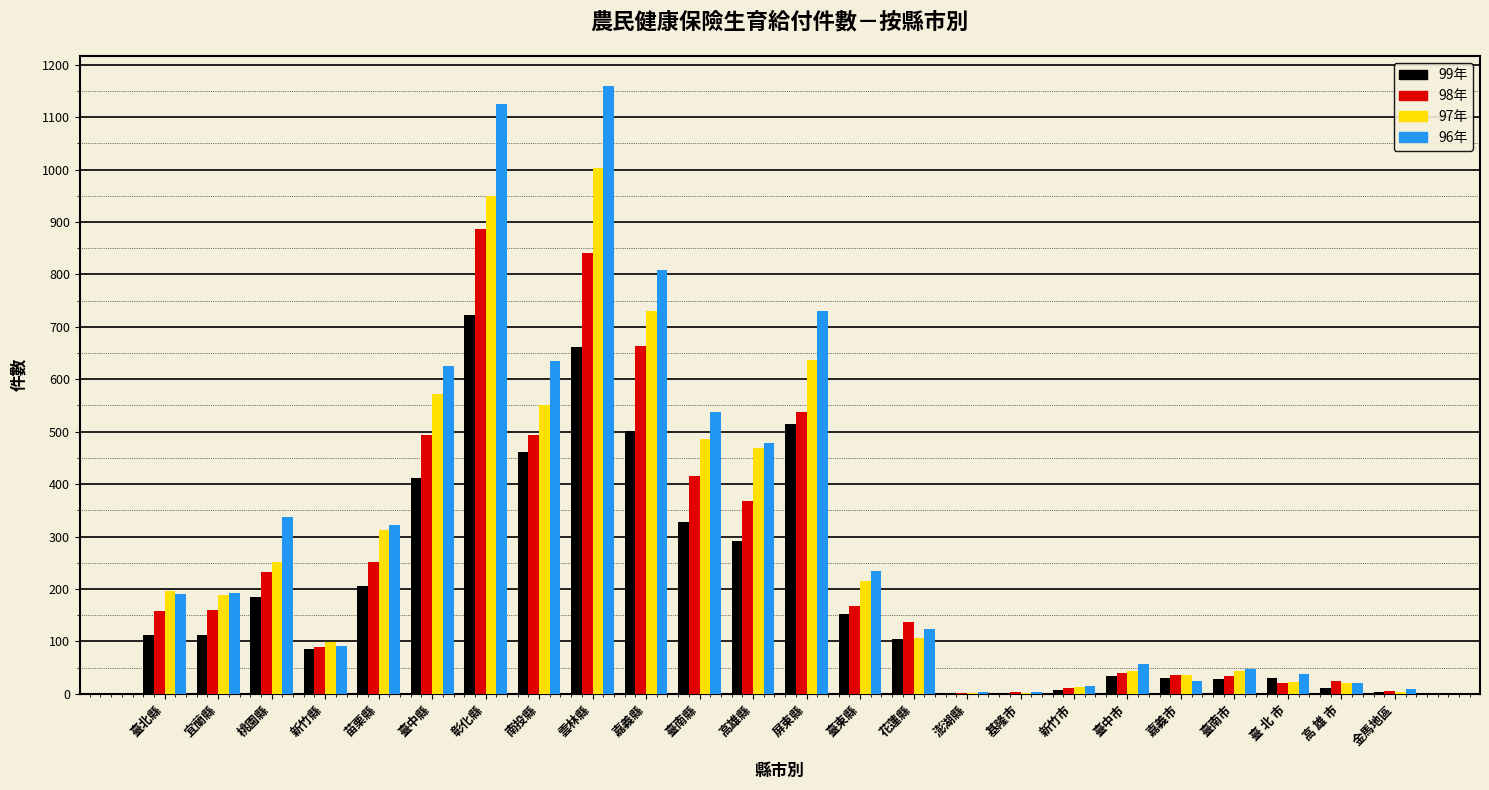

Is the value of 96年 at 苗栗縣 greater than the value of 97年 at 新竹縣?

Yes